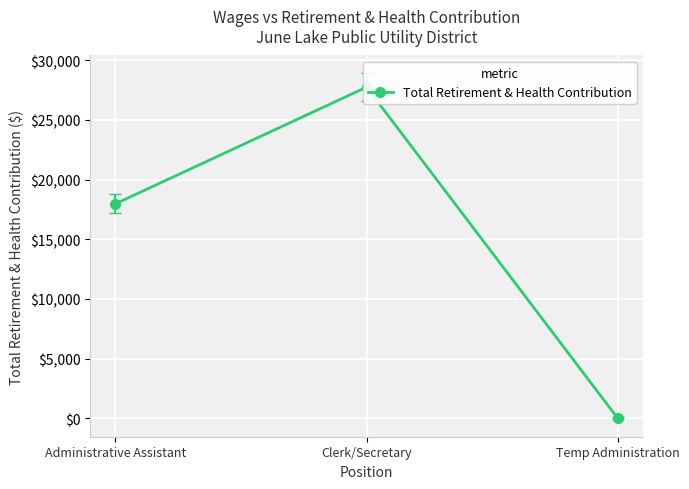

List the labels in order of value, smallest first.

Temp Administration, Administrative Assistant, Clerk/Secretary